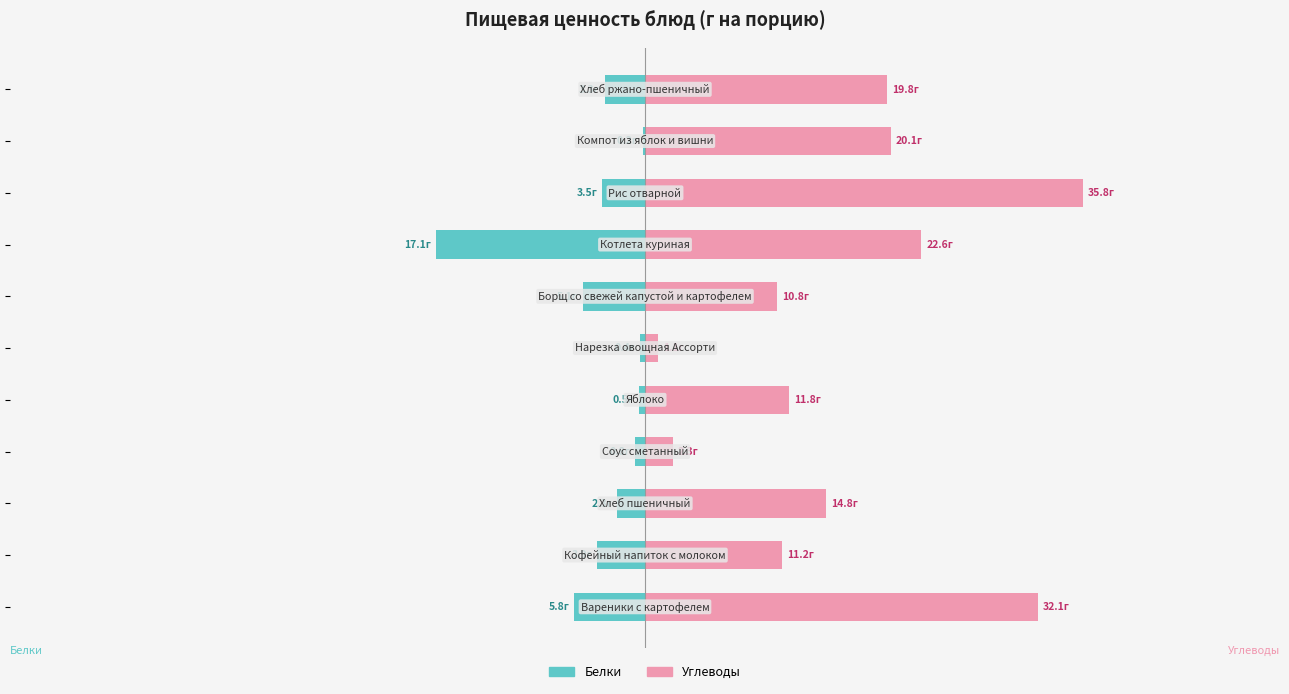

What is the approximate value of Белки at 8?

-3.5